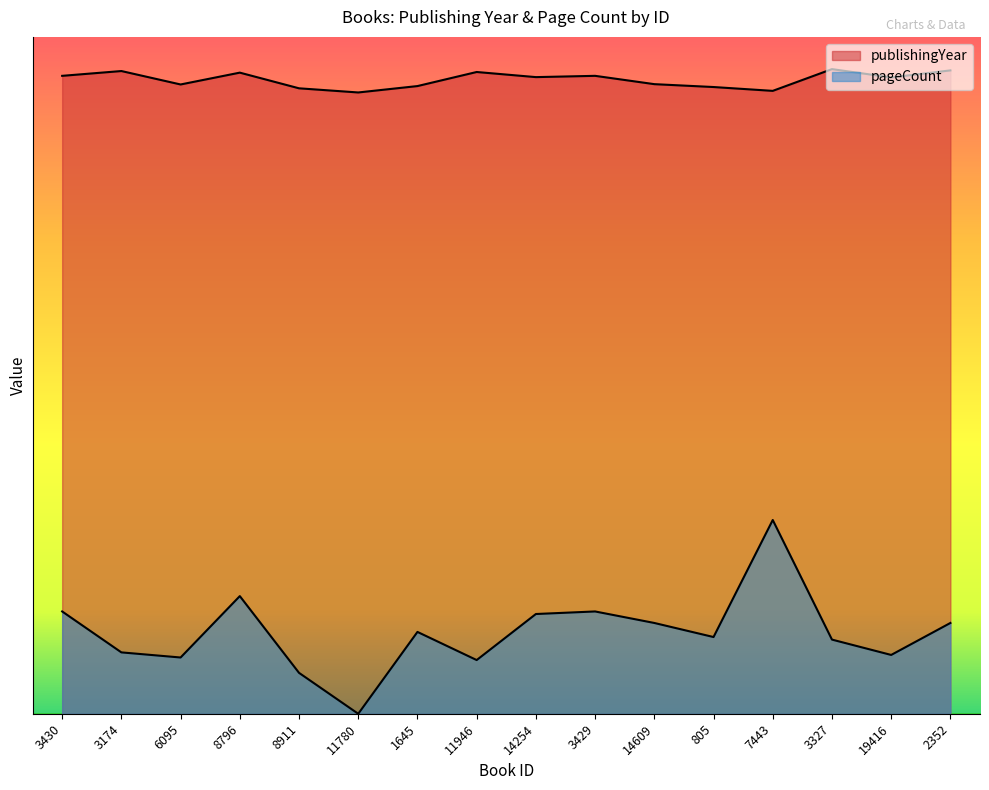

Rank the series by their maximum value, from lowest to highest.

pageCount, publishingYear